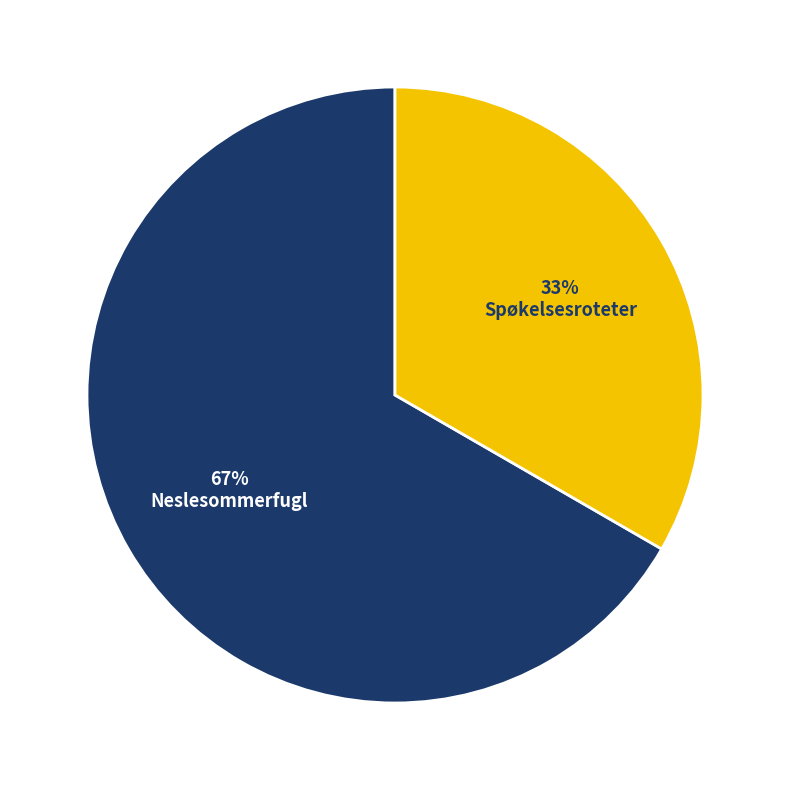

To the nearest percent, what portion does Spøkelsesroteter represent?

33%